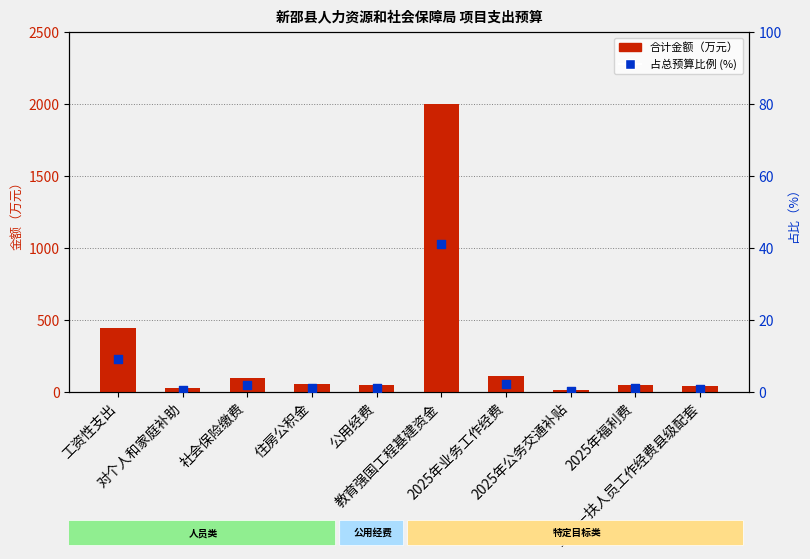

Which series contains the lowest Y value?

占总预算比例 (%)